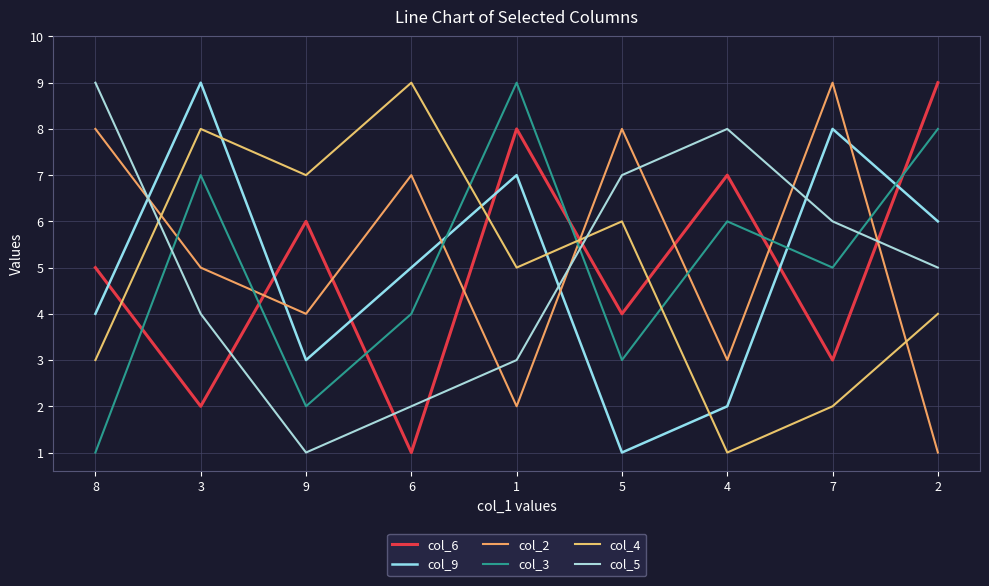

How many distinct data groups are displayed?

6